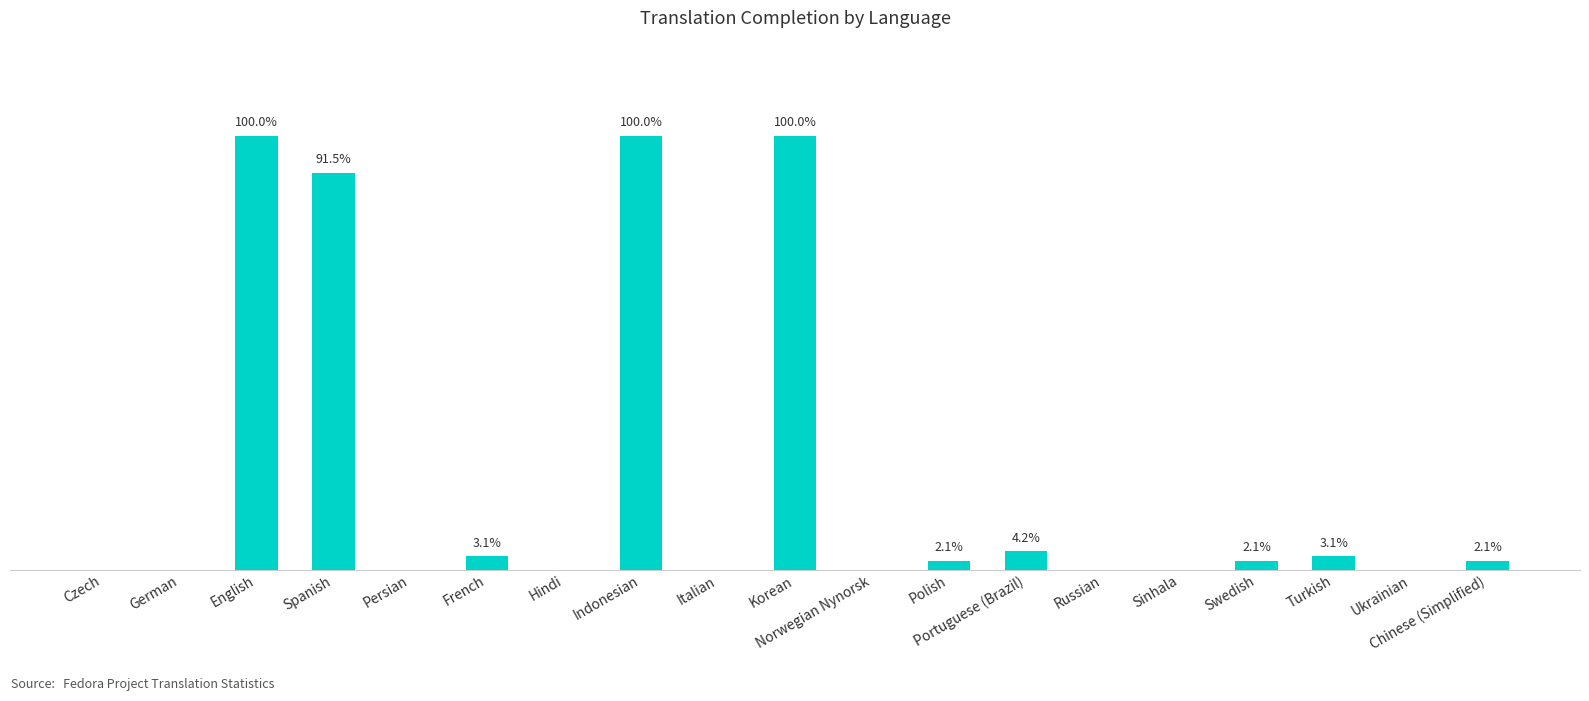

Where is the data nearest to the value 50?

Spanish